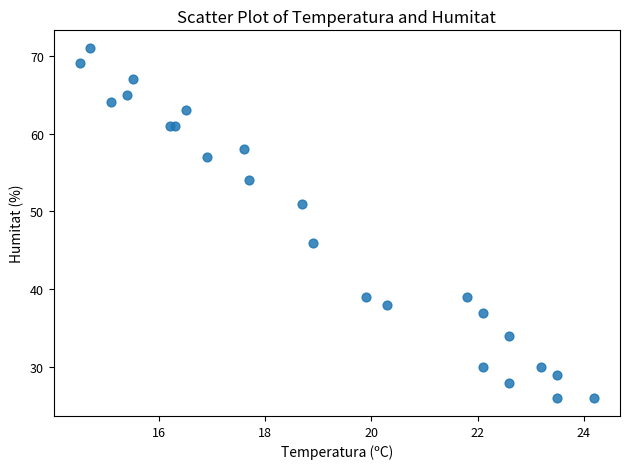

What Y value in the scatter plot is closest to 48?

46